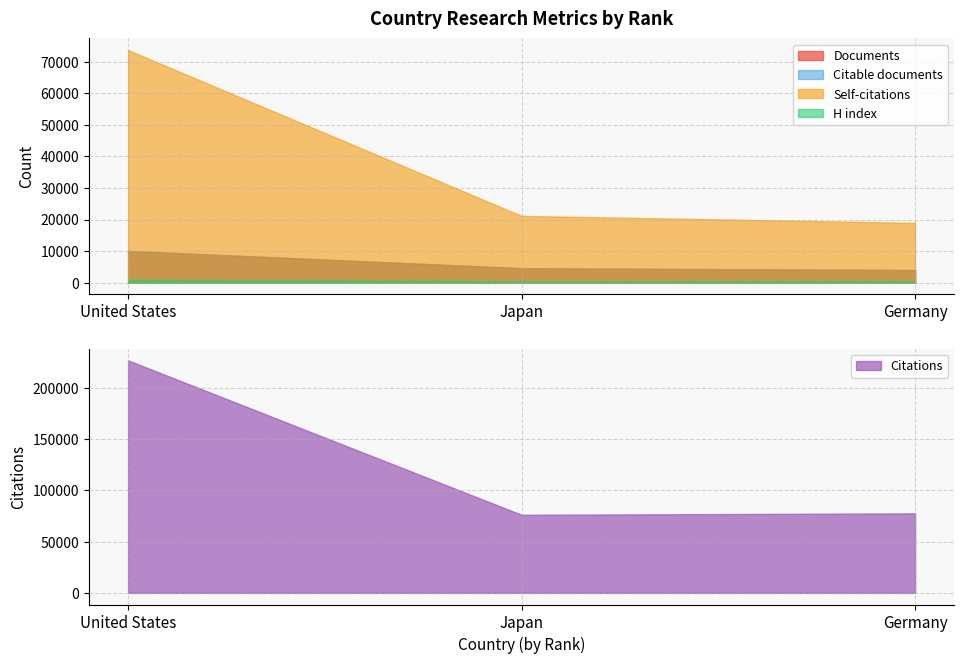

List the labels in order of Citable documents value, largest first.

United States, Japan, Germany